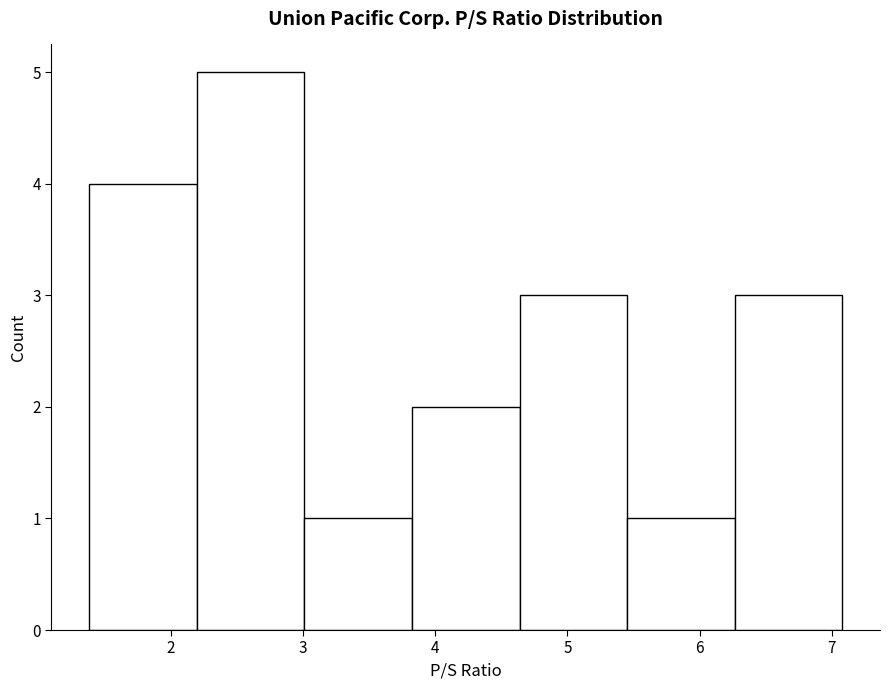

Reading left to right, transcribe this chart: for each bar, give the range it covers on the x-axis and its height. Neither the bar edges nor the heights are printed on the chart, so give them approximately, as read against the axes.

1.4 to 2.2: 4
2.2 to 3.0: 5
3.0 to 3.8: 1
3.8 to 4.6: 2
4.6 to 5.5: 3
5.5 to 6.3: 1
6.3 to 7.1: 3